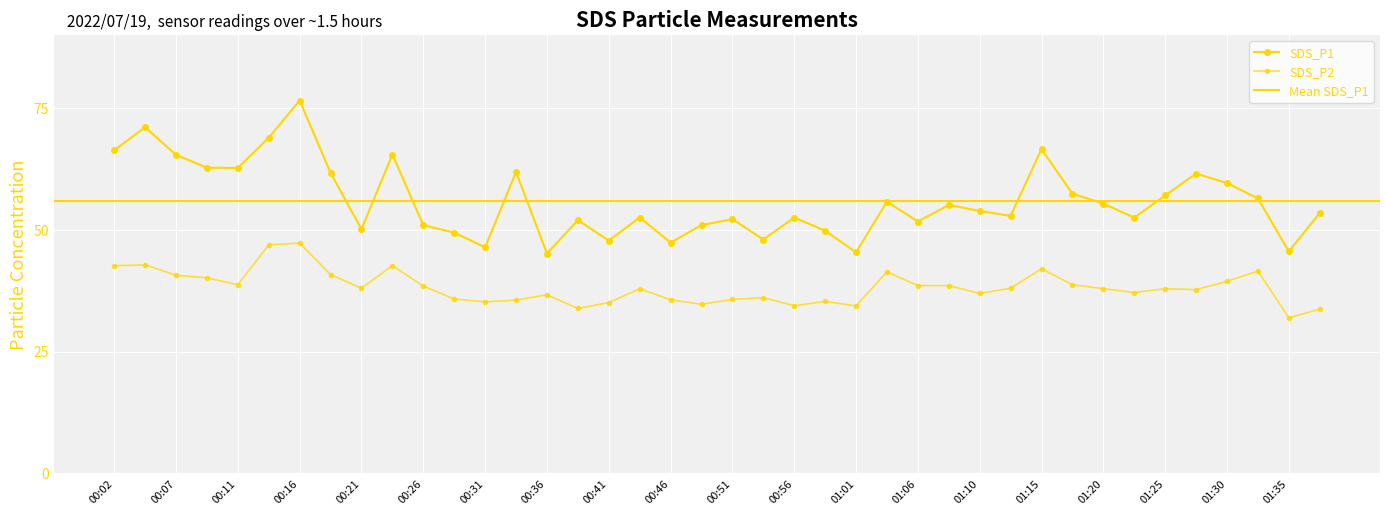

At which category does SDS_P2 reach its first local peak?

00:04